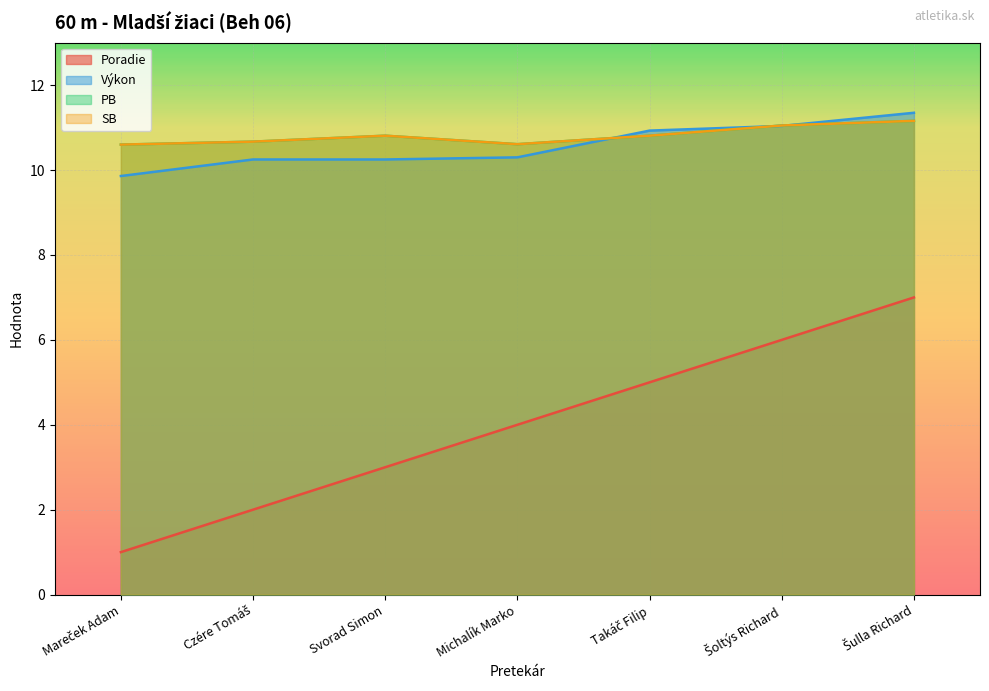

What is the approximate value of Poradie at Šulla Richard?

7.0